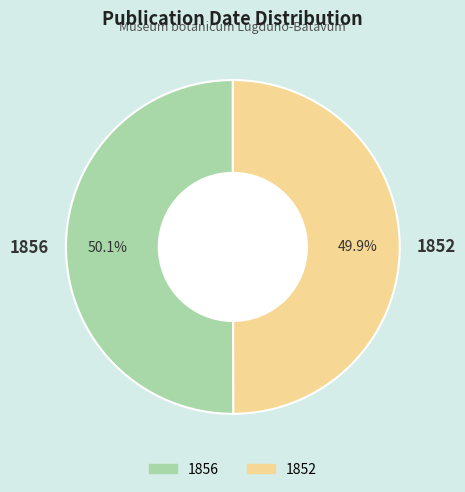

Approximately how many times larger is the value at 1852 compared to 1856?

1.0